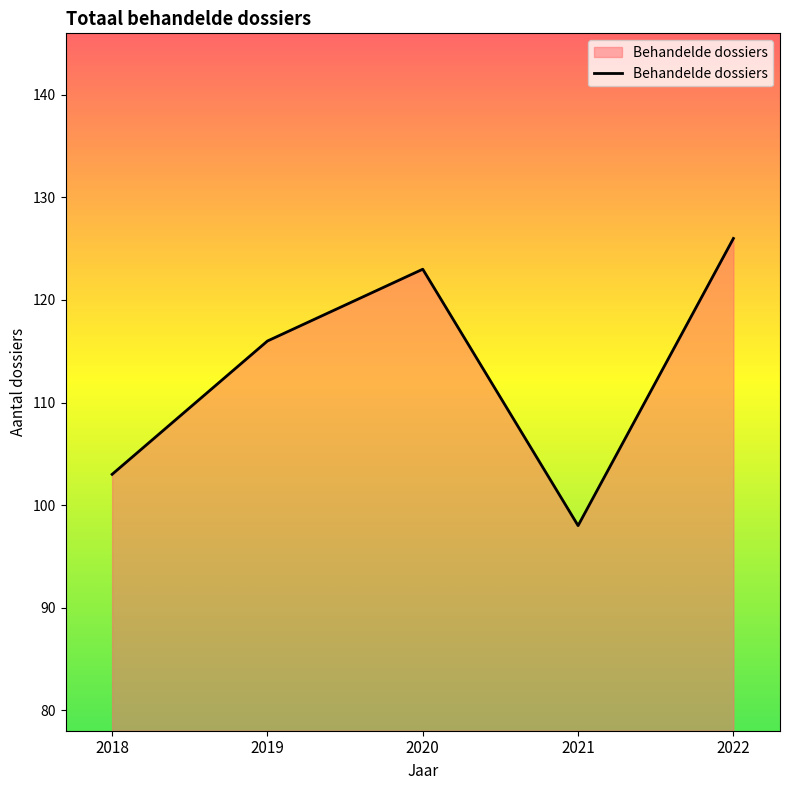

What is the change in value from 2019 to 2020?

+7